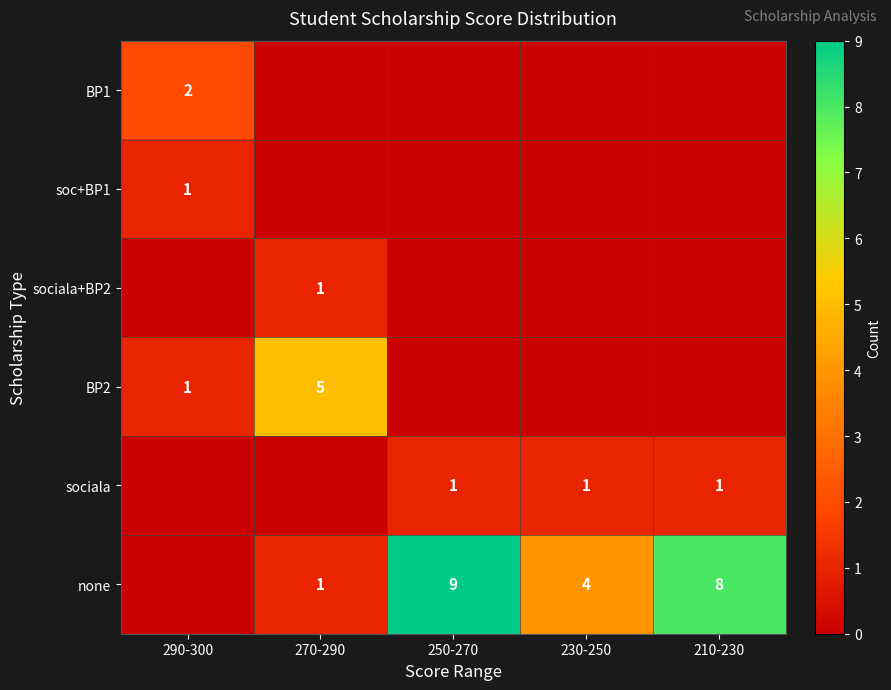

What is the sum of the BP2 values at 290-300 and 270-290?

6